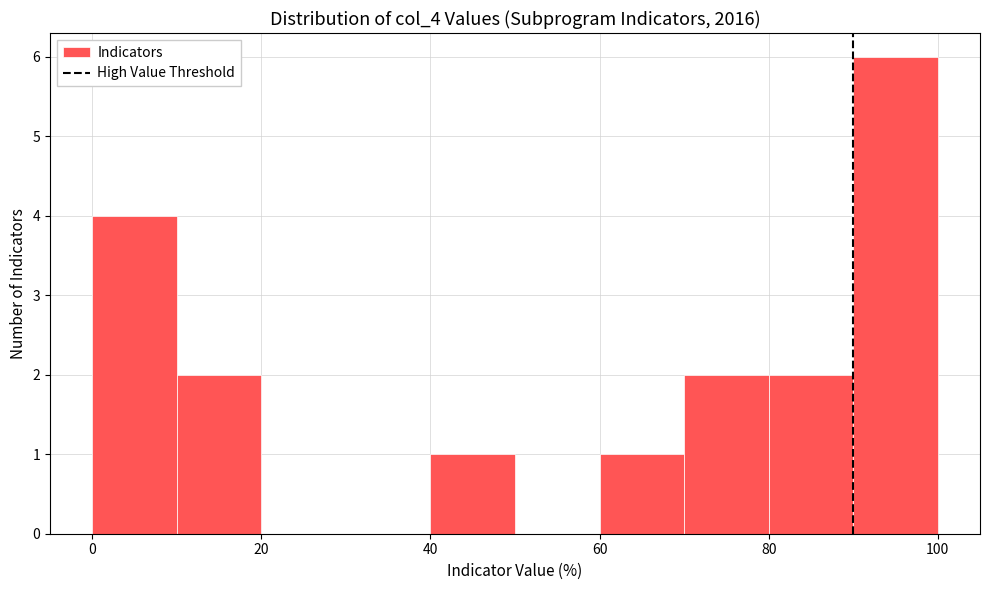

Reading left to right, transcribe this chart: for each bar, give the range it covers on the x-axis and its height. The values are not printed on the chart, so give them approximately, as read against the axis.

0 to 10: 4
10 to 20: 2
20 to 30: 0
30 to 40: 0
40 to 50: 1
50 to 60: 0
60 to 70: 1
70 to 80: 2
80 to 90: 2
90 to 100: 6